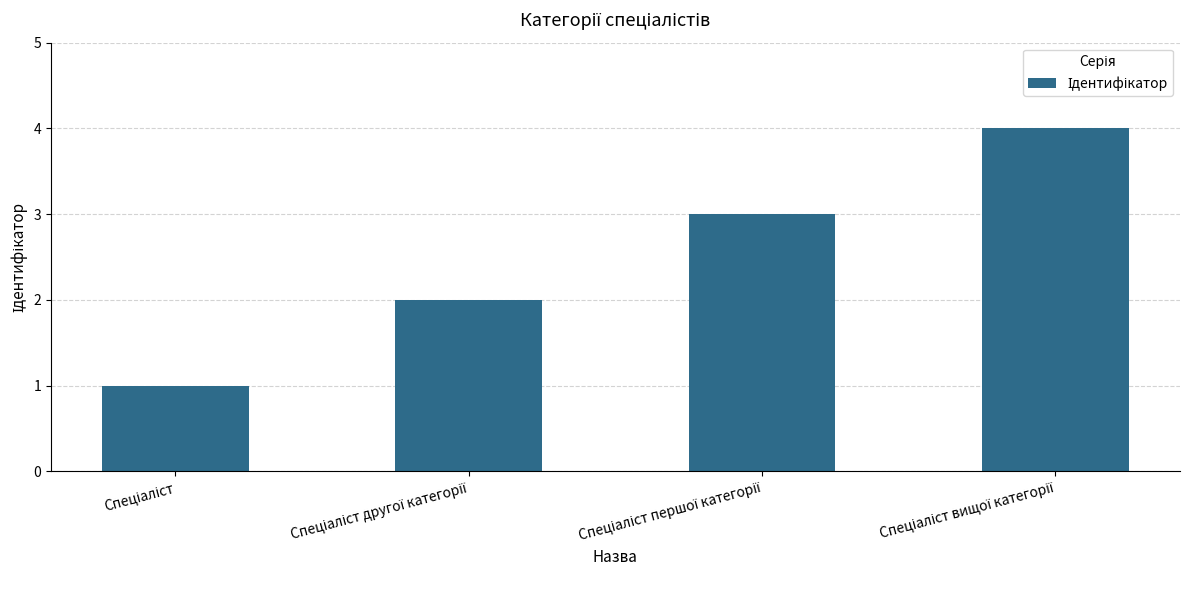

What is the sum of all values?

10